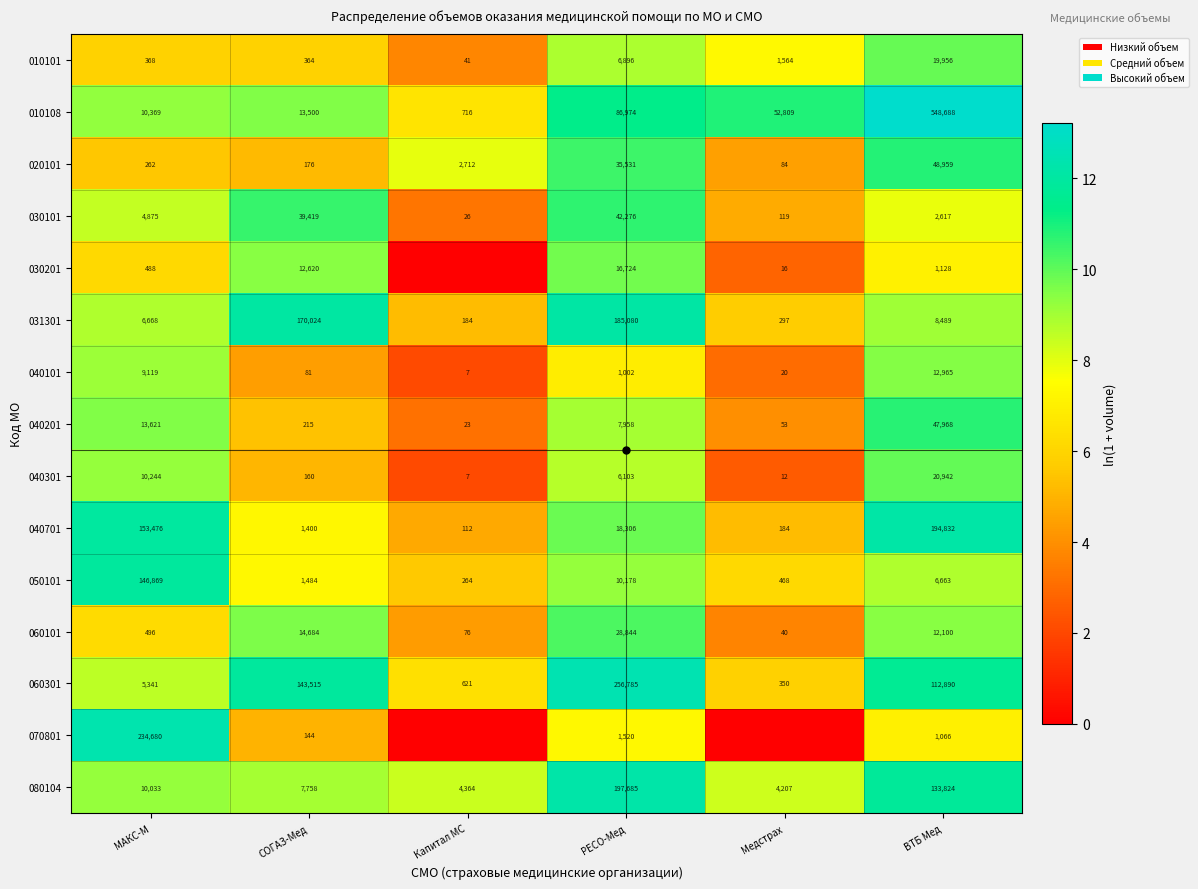

What is the difference between the highest and lowest values at ВТБ Мед?

547622